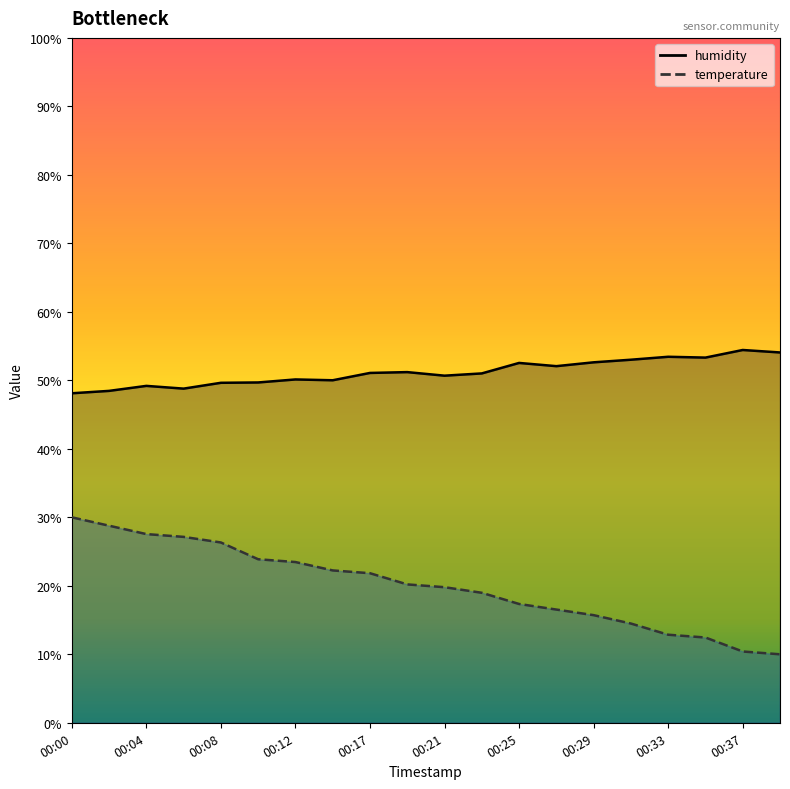

What is the value of the humidity point at the 5th from the left?

49.6